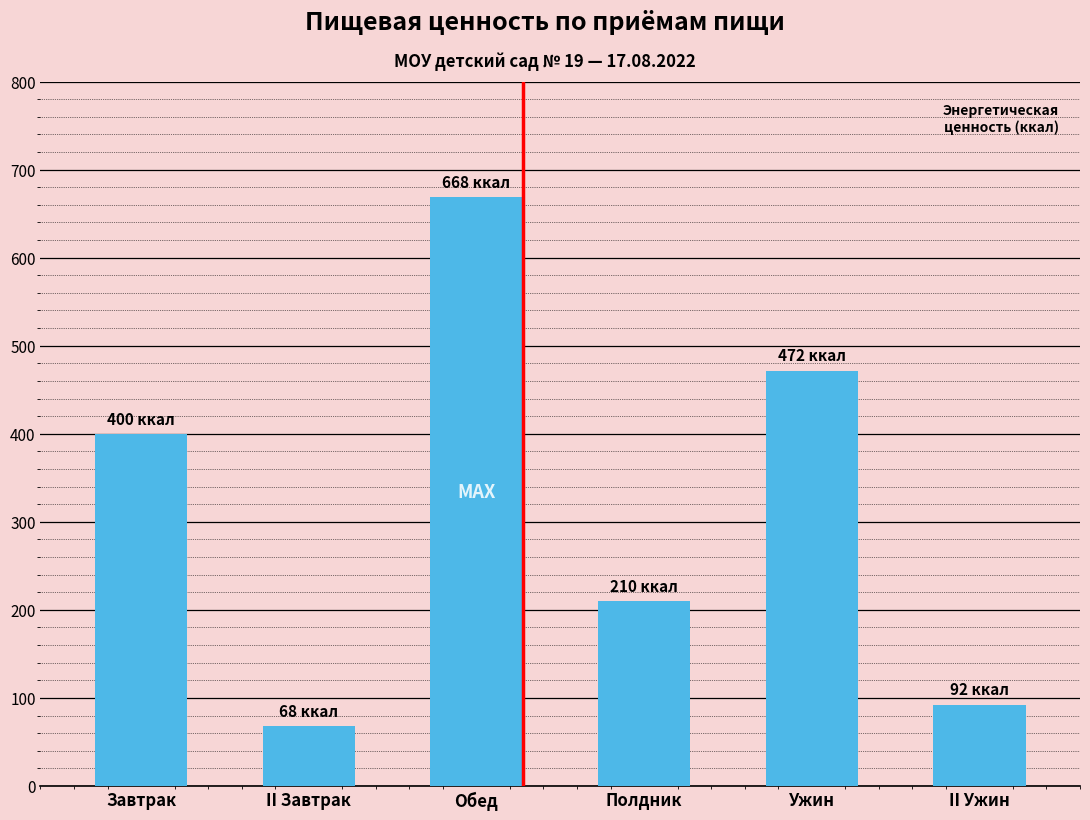

What is the value of the 2nd bar from the left?

68.4